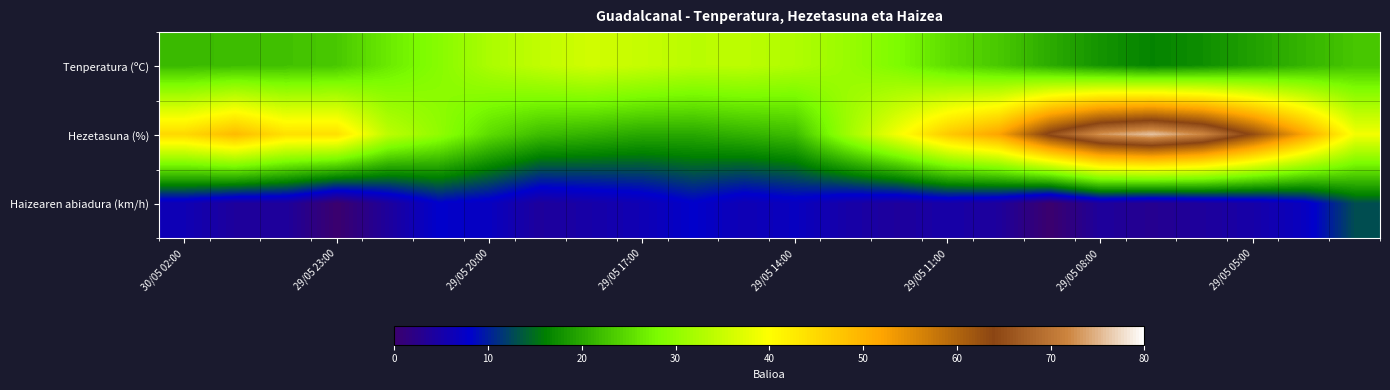

Reading right to left, transcribe all the data shown in this chart.

Tenperatura (ºC): 22.9	21.2	19.3	17.5	16.5	18.0	20.3	23.1	25.1	28.3	30.8	32.8	33.9	33.7	34.8	35.8	34.4	32.4	29.1	26.4	23.1	22.4	22.0	21.7
Hezetasuna (%): 39.0	52.0	63.0	72.0	76.0	73.0	65.0	52.0	47.0	39.0	31.0	22.0	21.0	20.0	20.0	21.0	22.0	25.0	30.0	34.0	44.0	44.0	49.0	45.0
Haizearen abiadura (km/h): 13.0	7.0	5.0	4.0	3.0	4.0	0.0	4.0	5.0	4.0	5.0	7.0	6.0	8.0	6.0	5.0	4.0	7.0	8.0	4.0	0.0	4.0	4.0	6.0